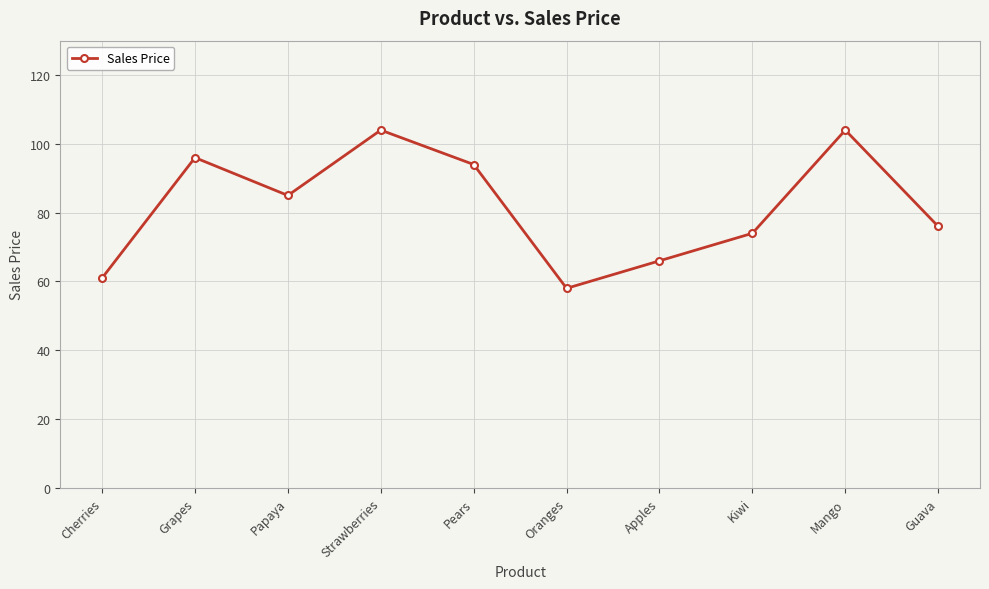

How many lines are shown in the chart?

1